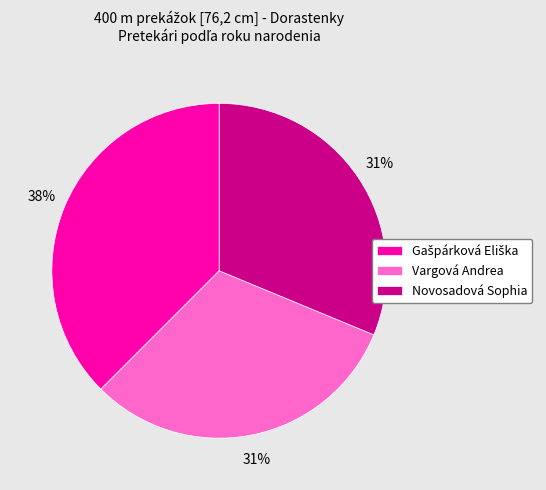

How many segments does this pie chart have?

3